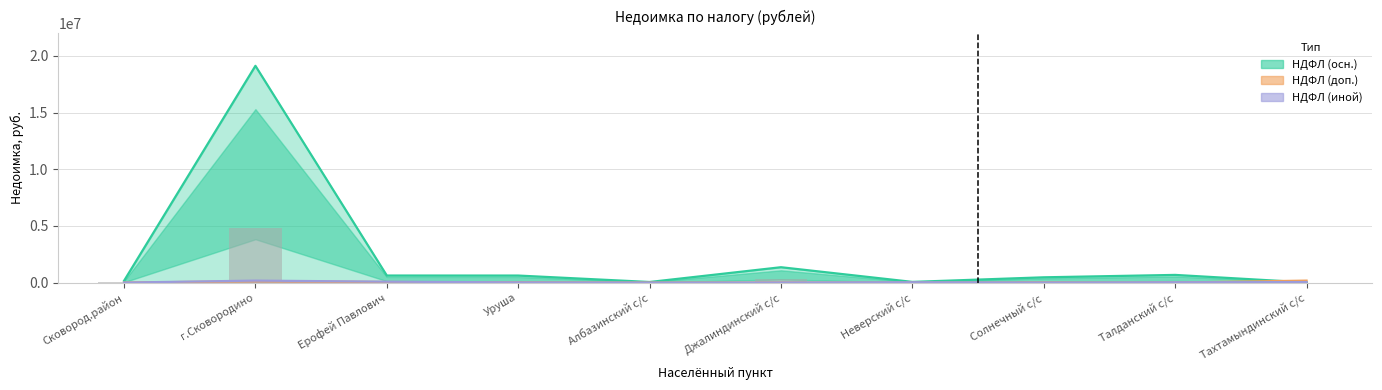

Is the value of НДФЛ (доп.) at Уруша greater than the value of НДФЛ (осн.) at г.Сковородино?

No